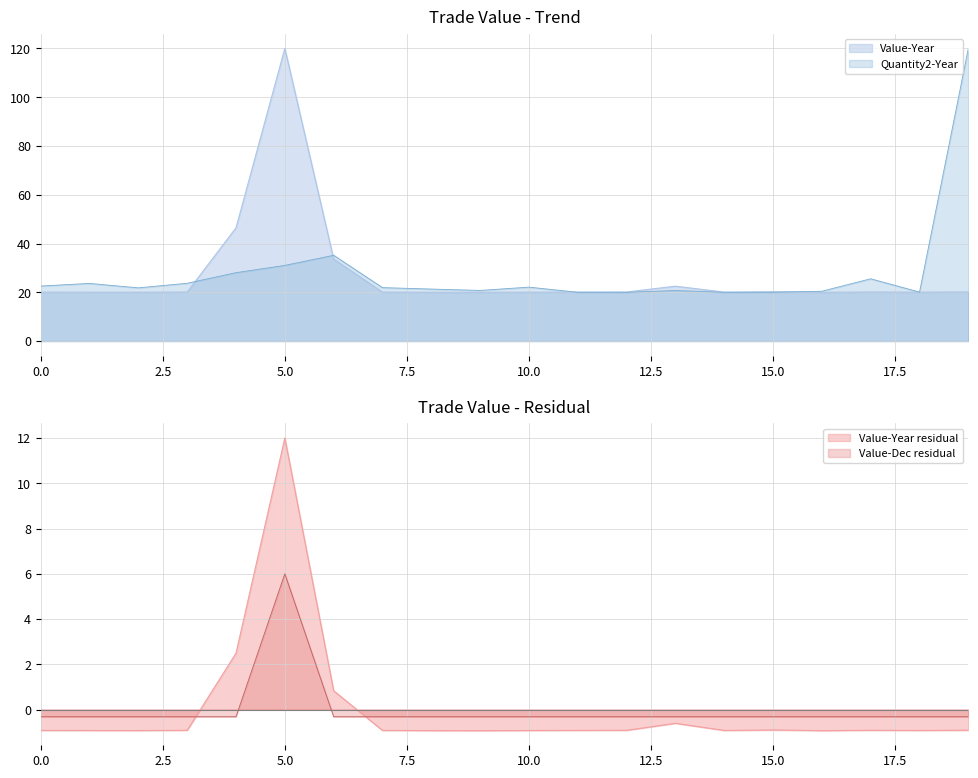

The Value-Year series shows 20.0 at 10.0. True or false?

True